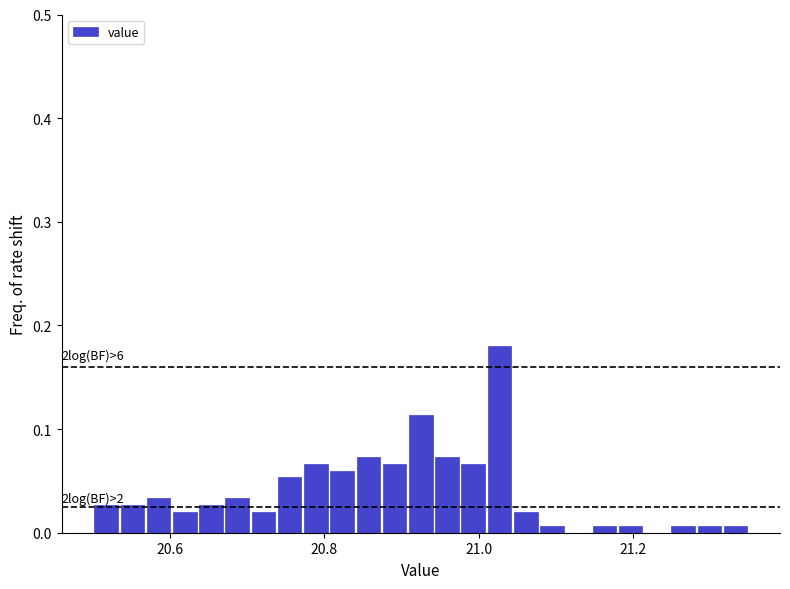

Around what value on the x-axis is the tallest bar? Give the approximate position of its centre, as read against the axis.

21.02